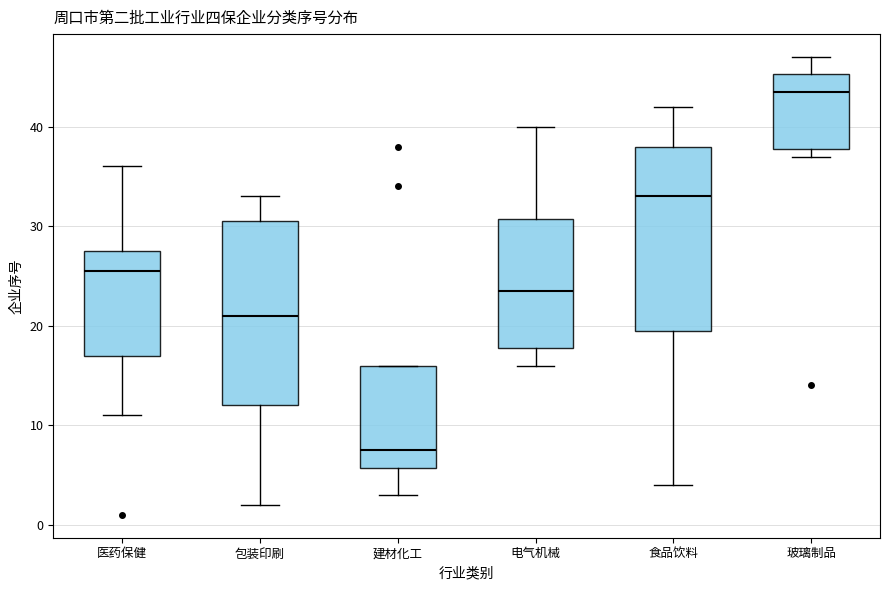

Where does the median line of the box for 食品饮料 sit on the y-axis? The values are not printed on the chart, so give them approximately, as read against the axis.

33